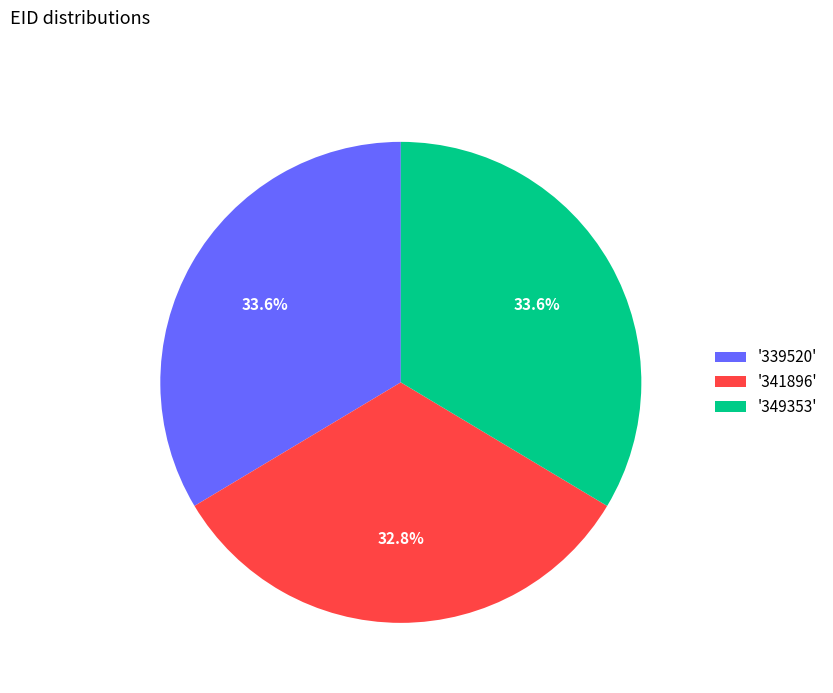

What is the smallest slice in the pie chart?

'341896'